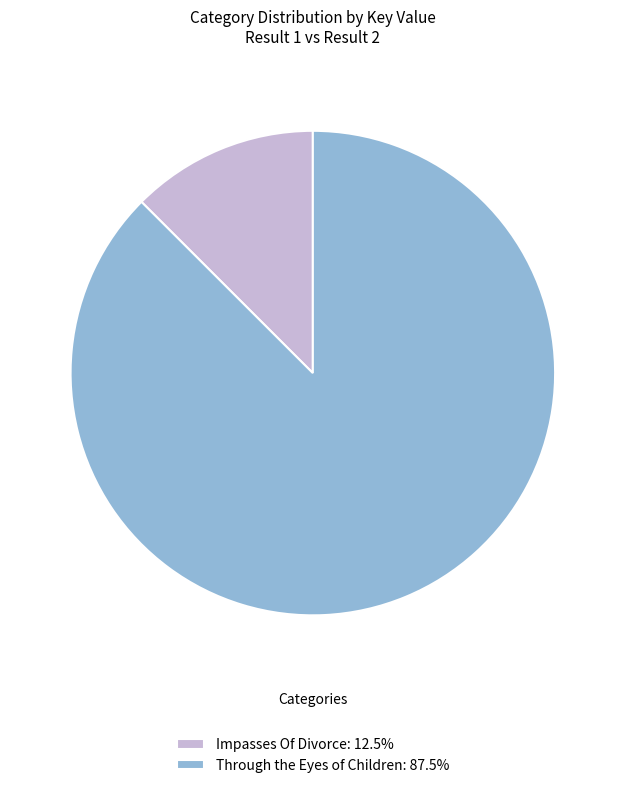

Is there a majority slice in this chart?

Yes